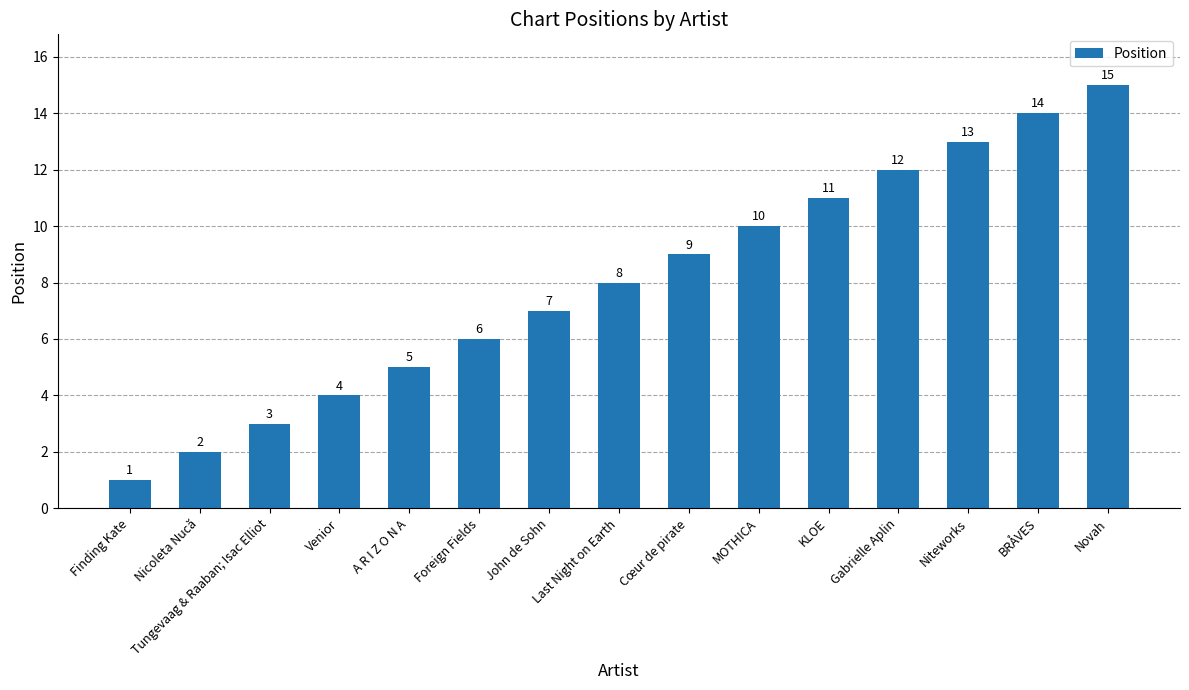

Are the bars grouped side by side (vs. stacked)?

No